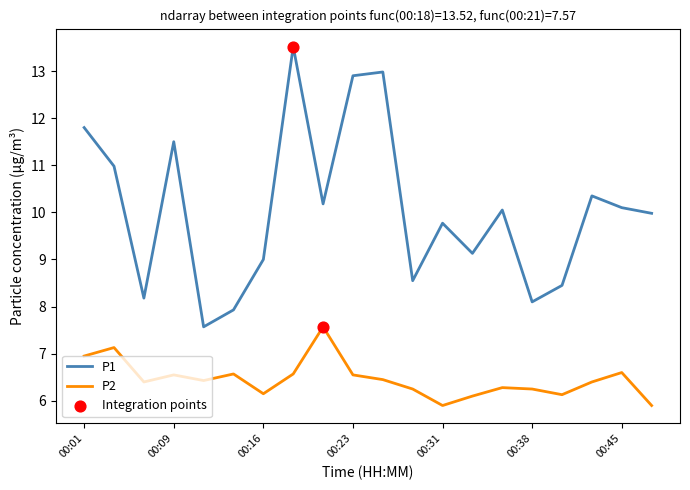

Which series has the largest total across all categories?

P1